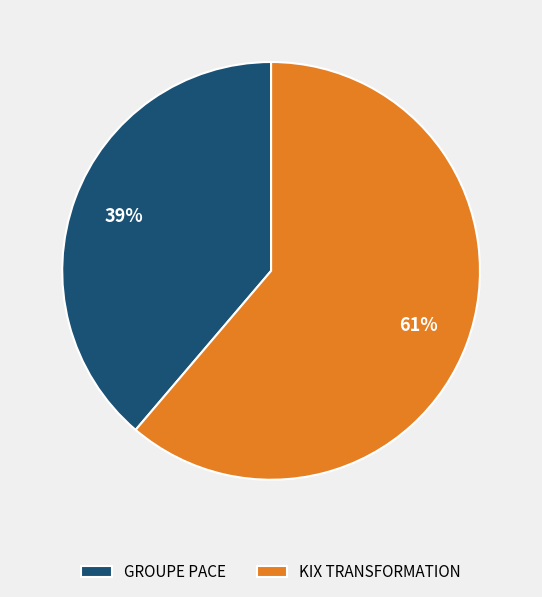

Which category accounts for the majority?

KIX TRANSFORMATION